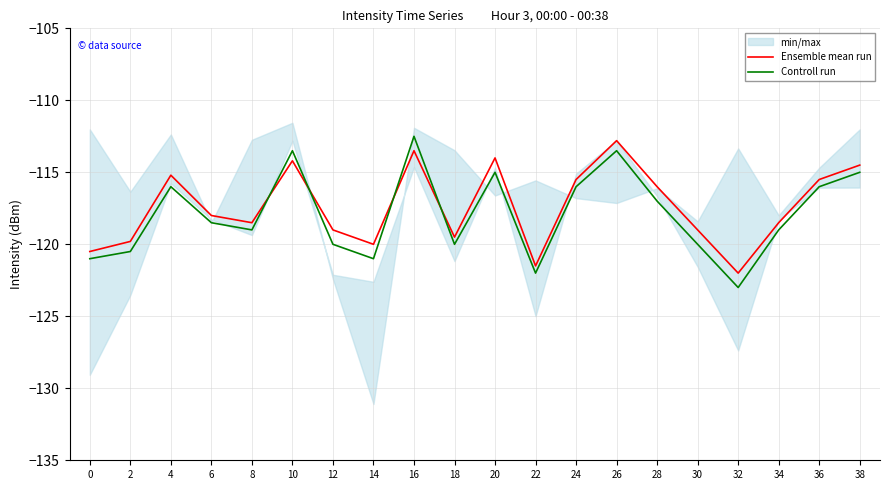

Reading left to right, what are all the values shown in this chart?

Ensemble mean run: -120.5	-119.8	-115.2	-118.0	-118.5	-114.2	-119.0	-120.0	-113.5	-119.5	-114.0	-121.5	-115.5	-112.8	-116.0	-119.0	-122.0	-118.5	-115.5	-114.5
Controll run: -121.0	-120.5	-116.0	-118.5	-119.0	-113.5	-120.0	-121.0	-112.5	-120.0	-115.0	-122.0	-116.0	-113.5	-117.0	-120.0	-123.0	-119.0	-116.0	-115.0